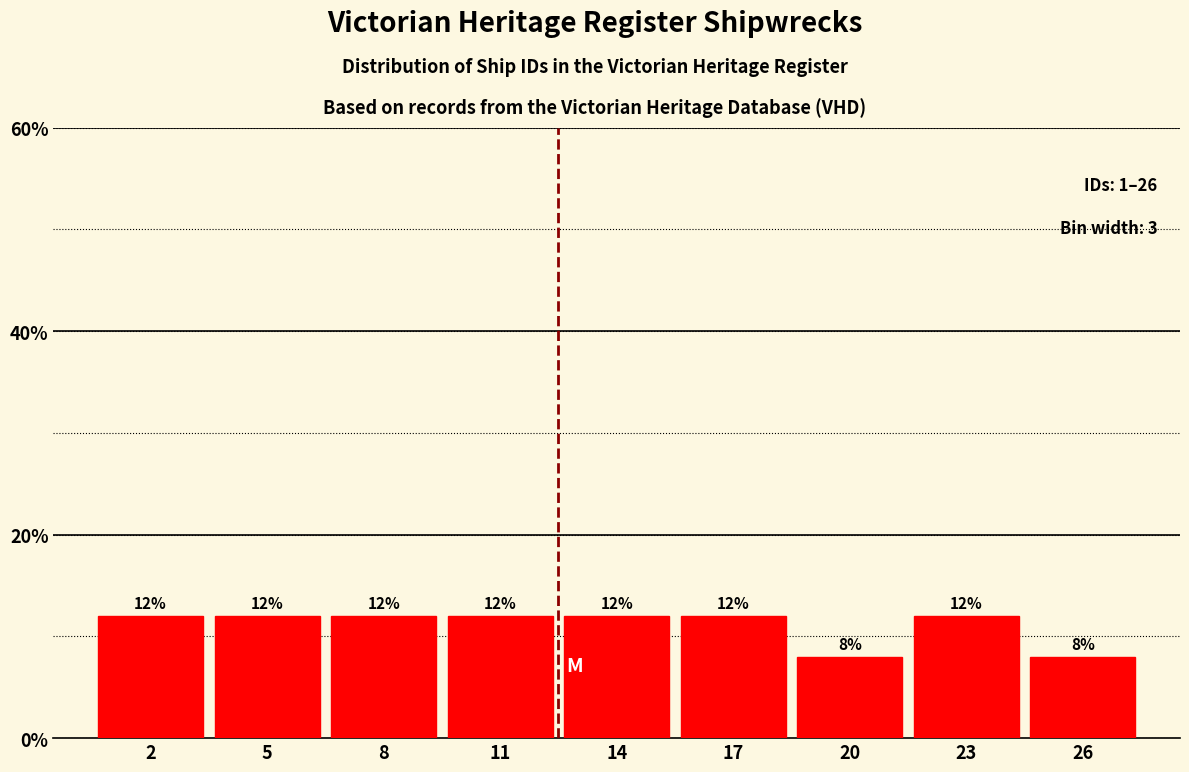

Reading left to right, extract all data points from this chart.

2=12	5=12	8=12	11=12	14=12	17=12	20=8	23=12	26=8